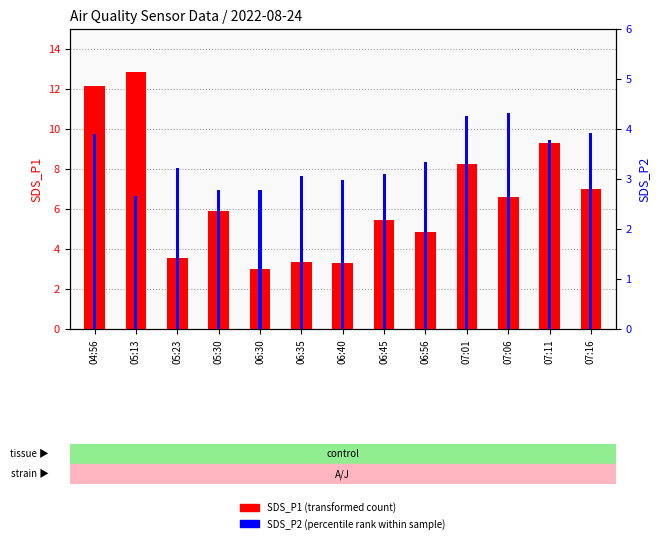

How many data points in SDS_P1 (transformed count) are less than 5?

5